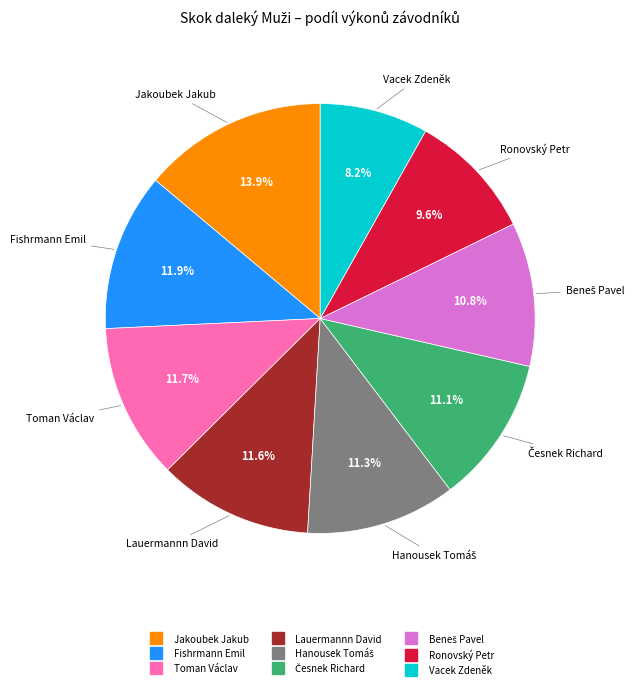

Is there any slice that represents more than half of the pie?

No